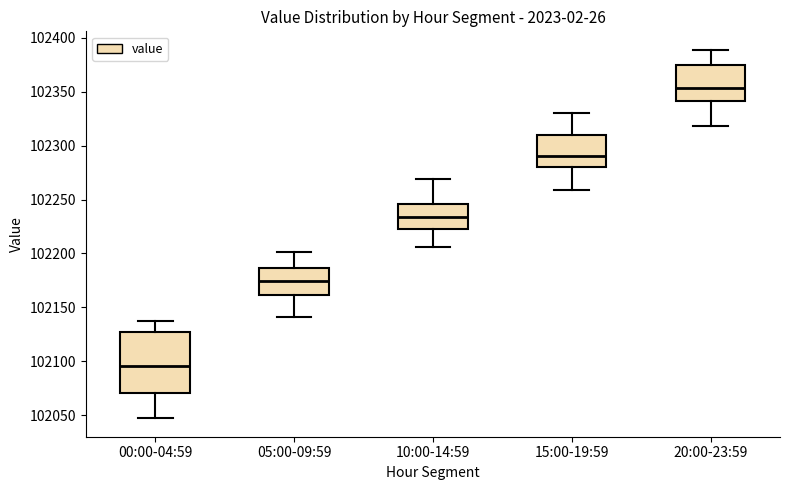

Reading left to right, transcribe this box plot: for each box, give where its median line is, the range the box spans, and where its two whiskers end, as read against the y-axis. The values are not printed on the chart, so give them approximately, as read against the axis.

00:00-04:59: median 102095, box 102070 to 102125, whiskers 102045 to 102135
05:00-09:59: median 102175, box 102160 to 102185, whiskers 102140 to 102200
10:00-14:59: median 102235, box 102220 to 102245, whiskers 102205 to 102270
15:00-19:59: median 102290, box 102280 to 102310, whiskers 102260 to 102330
20:00-23:59: median 102355, box 102340 to 102375, whiskers 102320 to 102390